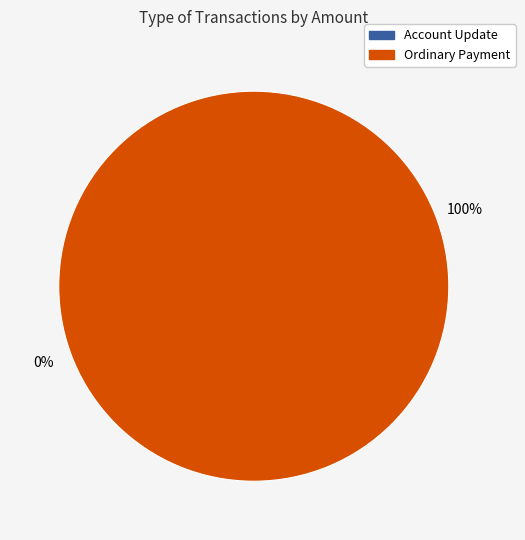

Rank the categories by value from lowest to highest.

Account Update, Ordinary Payment